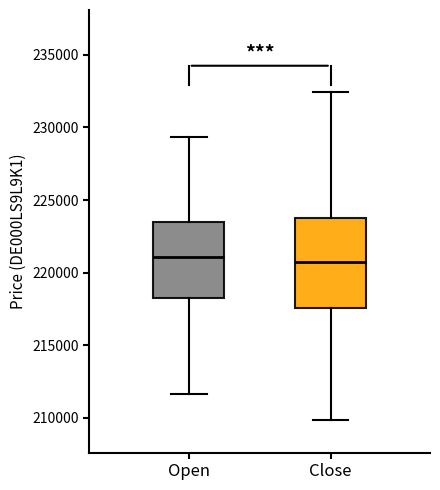

Where does the upper whisker of the box for Close end on the y-axis? The values are not printed on the chart, so give them approximately, as read against the axis.

232500